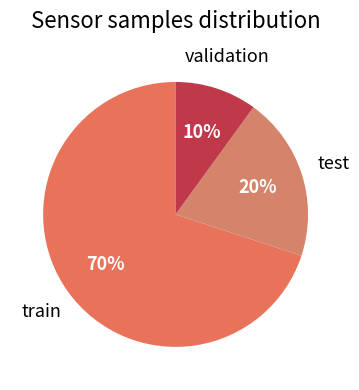

Does any single category account for the majority?

Yes